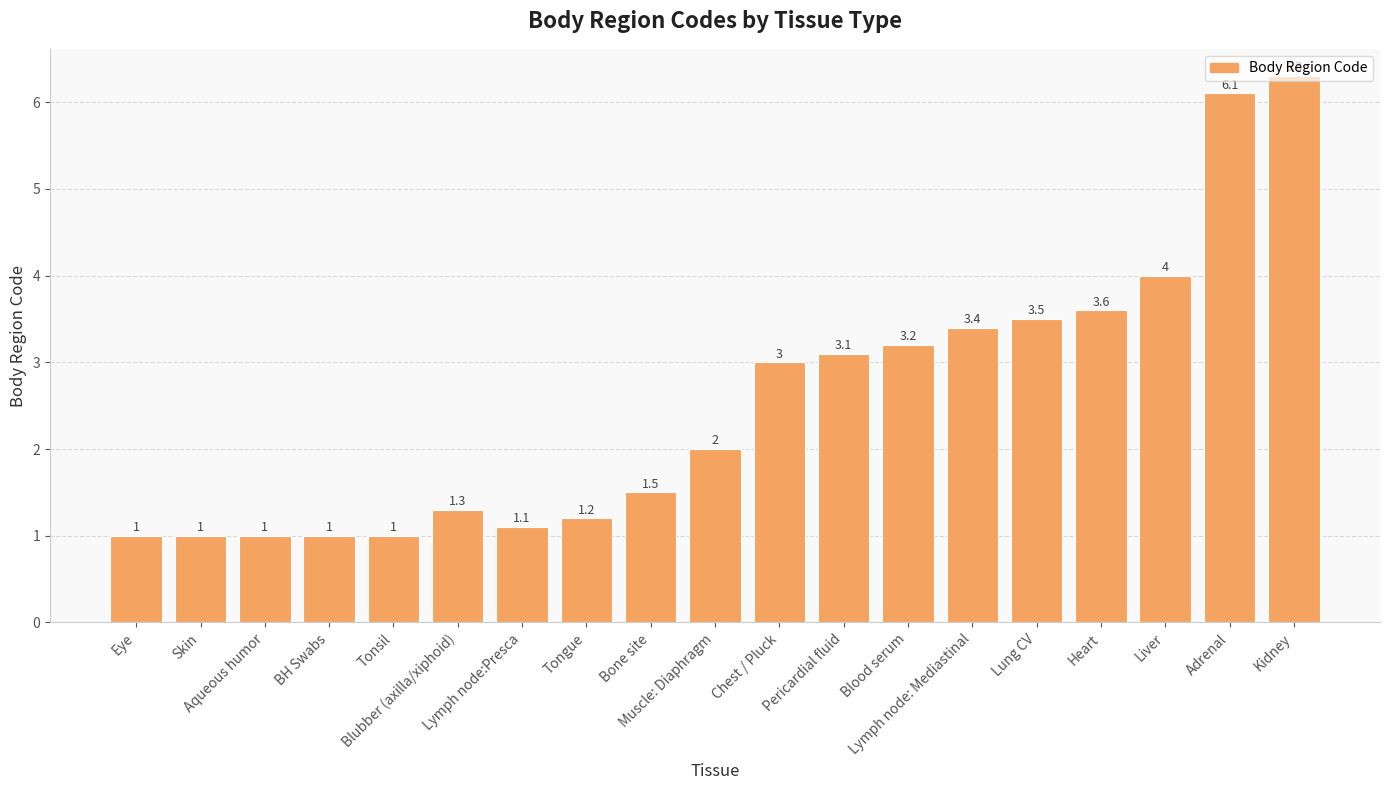

The value at Chest / Pluck is 3.0. True or false?

True